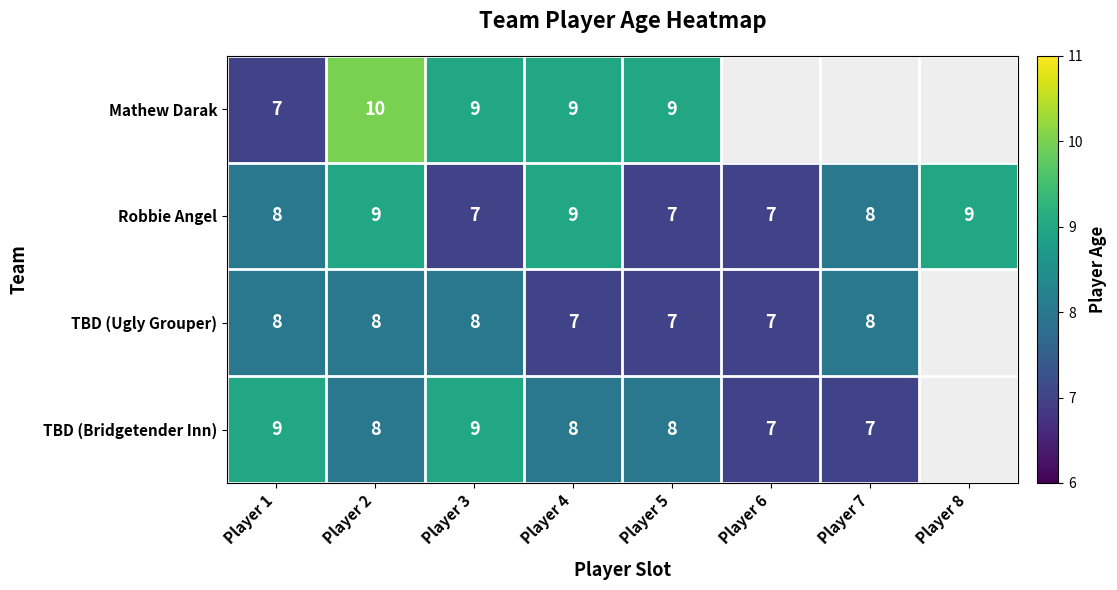

What is the difference between the highest and lowest values at Player 4?

2